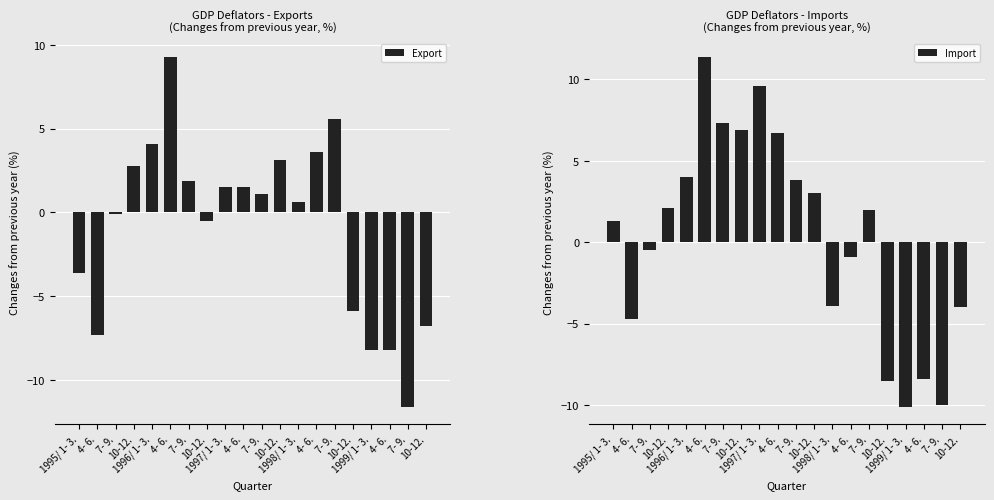

What are all the series names shown in the legend?

Export, Import